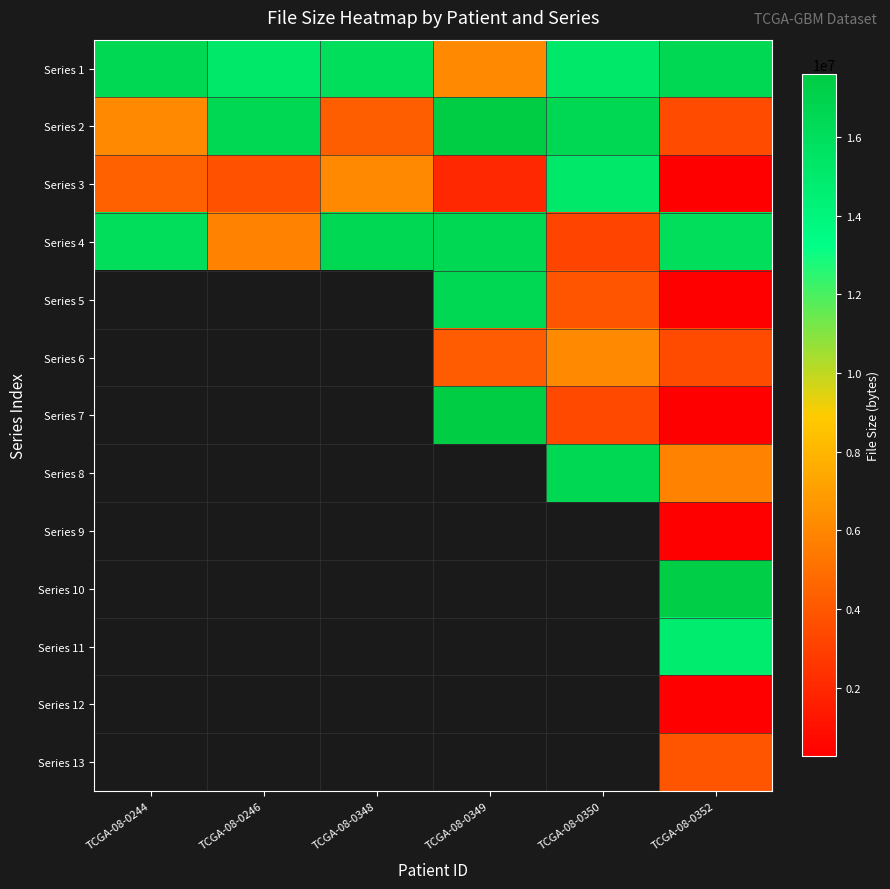

List the series in order of their overall mean, highest first.

Series 1, Series 4, Series 2, Series 5, Series 6, Series 7, Series 8, Series 9, Series 10, Series 11, Series 12, Series 13, Series 3